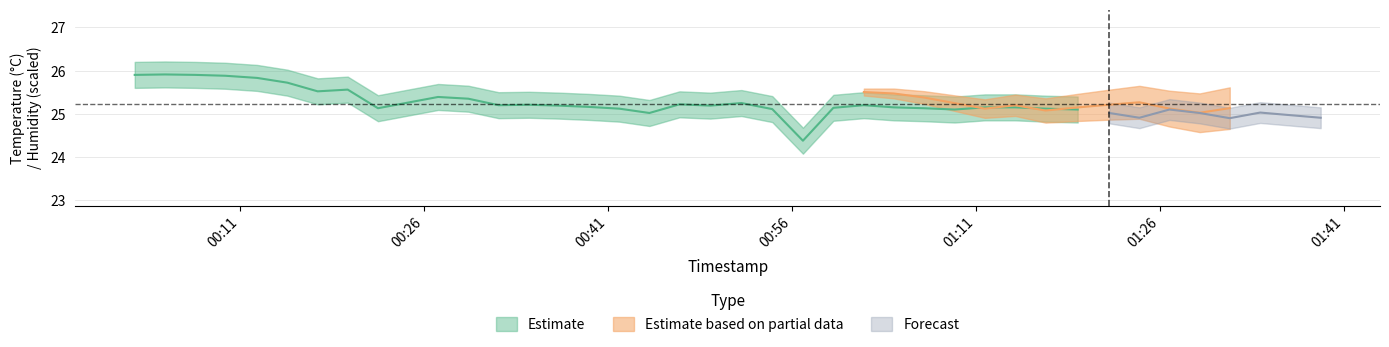

Reading right to left, list all the values displayed in this chart.

temperature: 24.9	25.0	25.0	24.9	25.0	25.1	24.9	25.0	25.1	25.1	25.1	25.1	25.1	25.1	25.1	25.2	25.1	24.4	25.1	25.2	25.2	25.2	25.0	25.1	25.2	25.2	25.2	25.2	25.4	25.4	25.3	25.1	25.6	25.5	25.7	25.8	25.9	25.9	25.9	25.9
humidity: 55.6	55.5	55.3	55.5	55.1	55.5	56.0	55.8	55.6	55.3	55.8	55.5	56.0	56.4	56.8	56.9	57.0	57.1	56.8	56.6	57.2	57.3	57.5	57.3	57.4	57.1	56.9	57.0	57.0	56.7	56.1	55.9	55.5	55.2	54.6	54.1	53.7	53.6	53.2	53.4